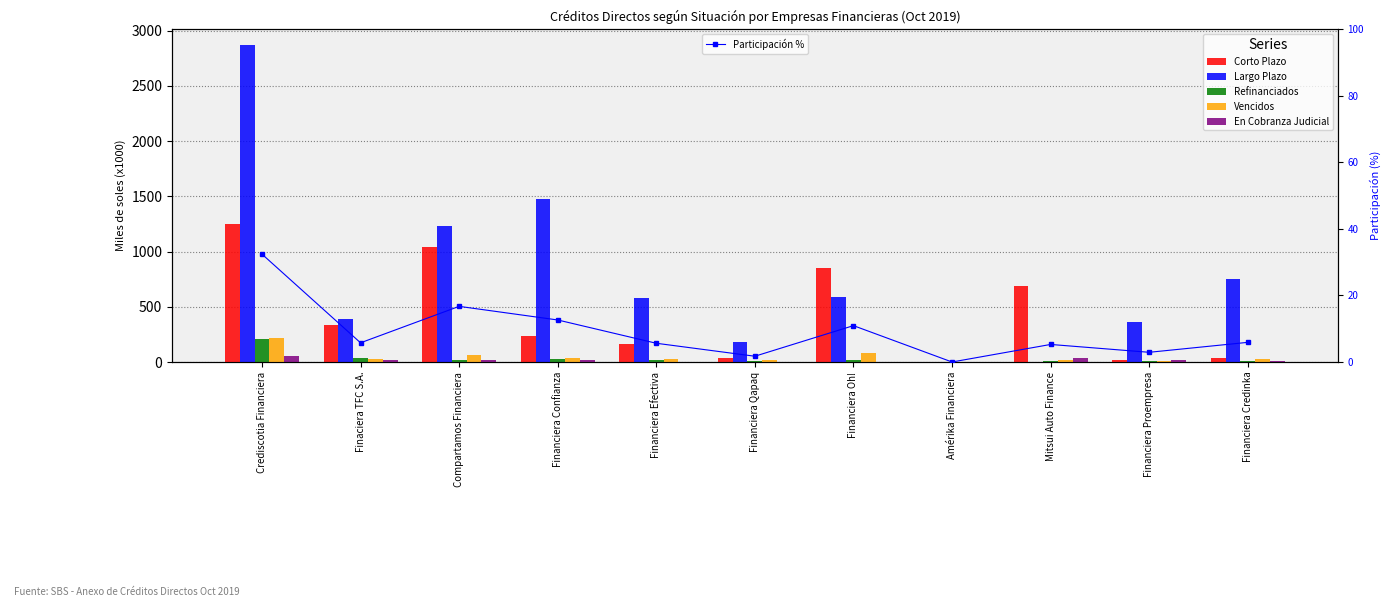

What is the maximum value shown in the chart?

2866.7